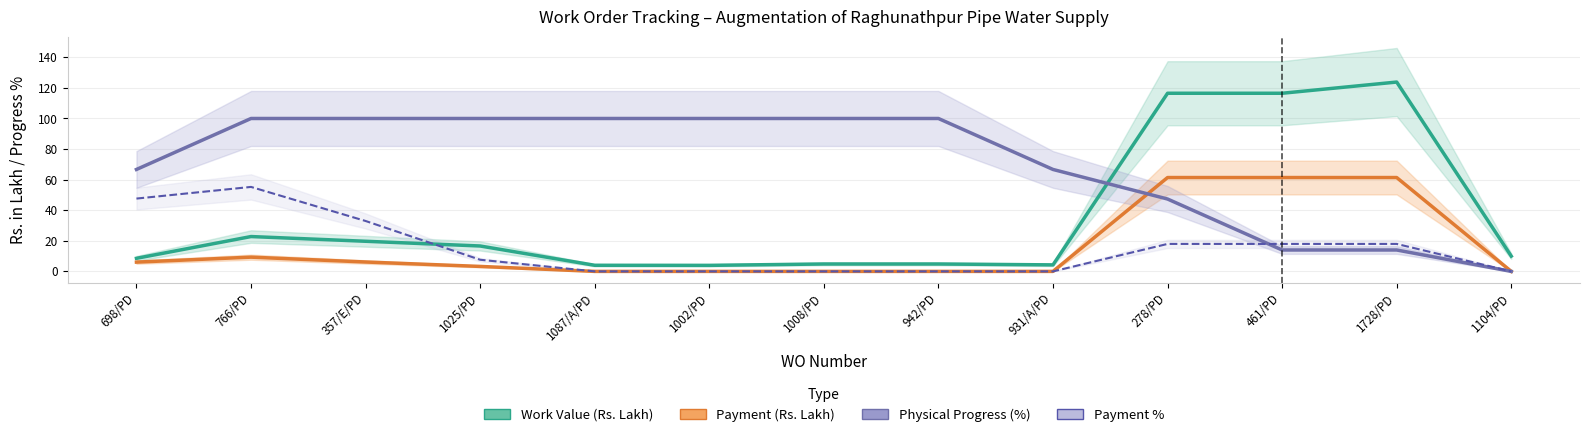

Where does the Payment (Rs. Lakh) series first go above 3?

698/PD